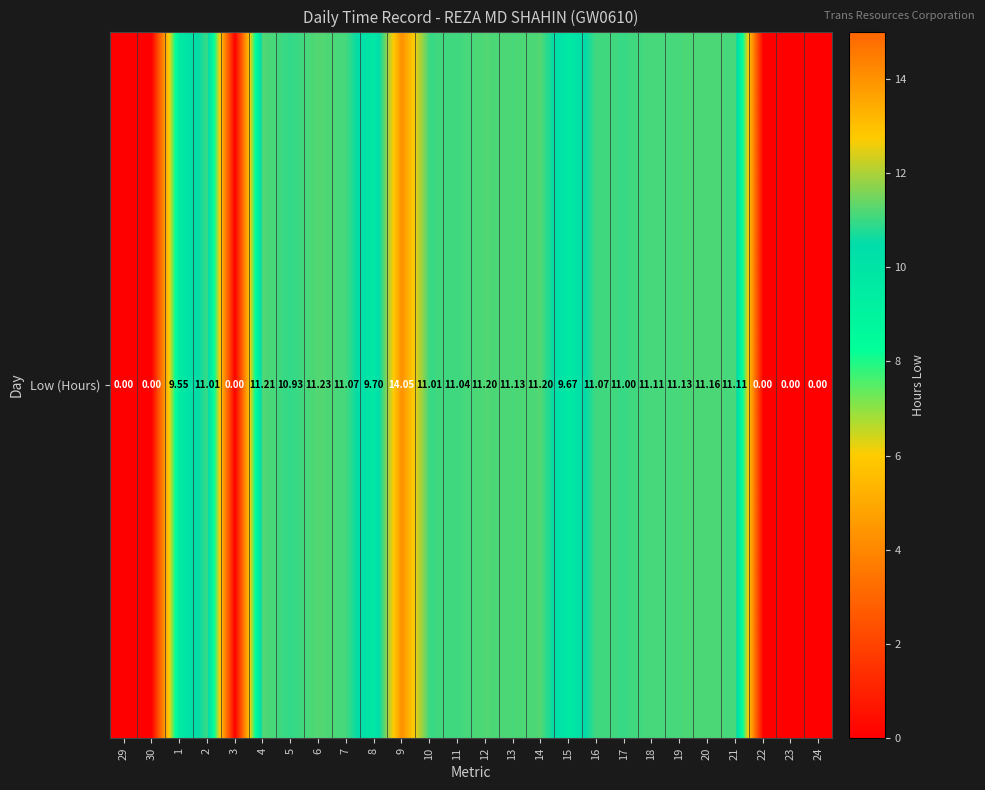

The chart shows a value of 4.2 at 16. True or false?

False